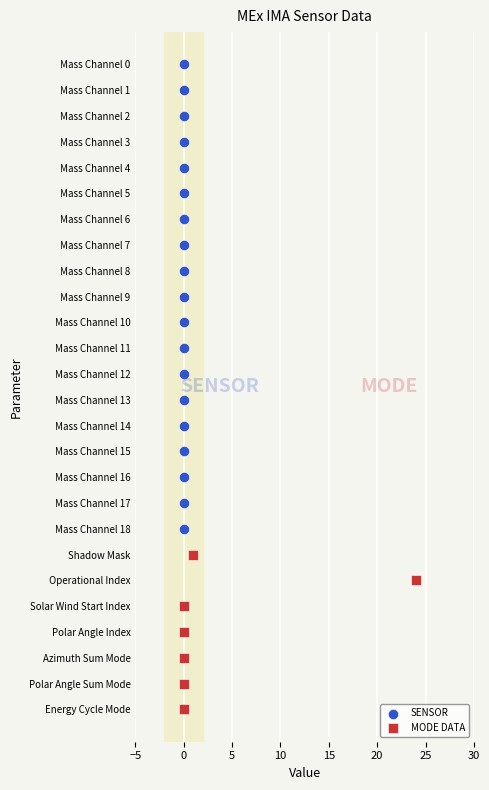

Which series contains the highest Y value?

MODE DATA